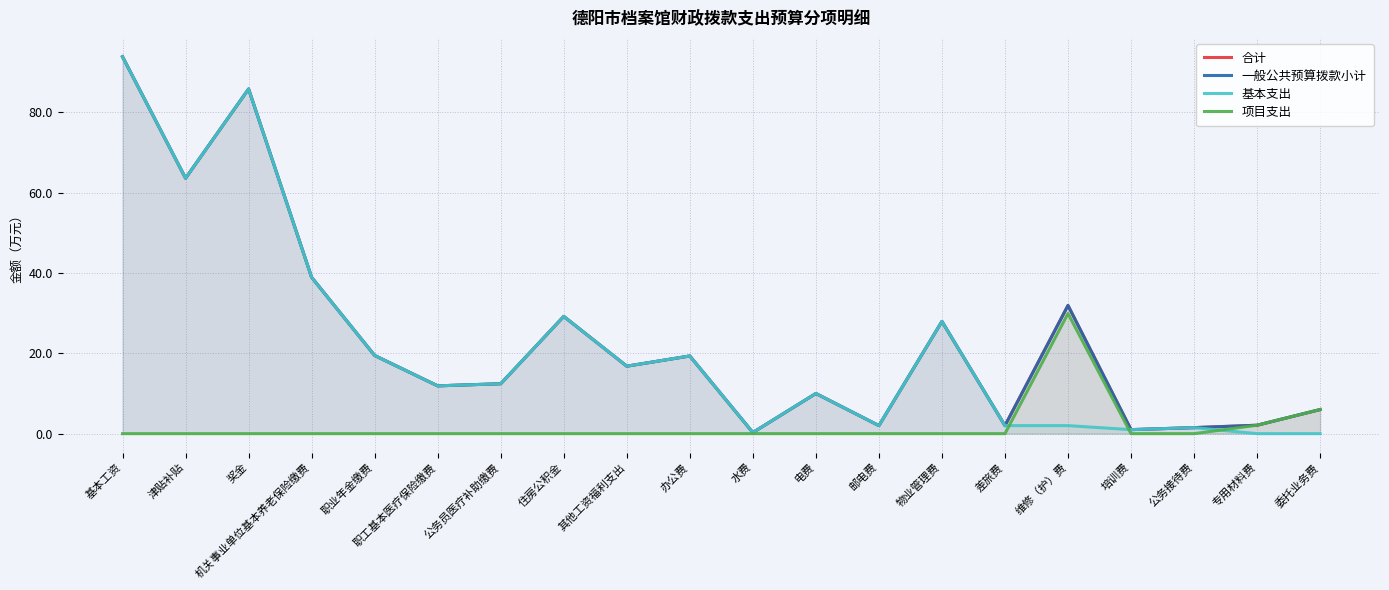

Reading left to right, transcribe all the data shown in this chart.

合计: 93.8	63.6	85.8	38.9	19.5	11.9	12.4	29.2	16.8	19.3	0.3	10.0	2.0	27.9	2.0	31.9	1.0	1.5	2.1	6.0
一般公共预算拨款小计: 93.8	63.6	85.8	38.9	19.5	11.9	12.4	29.2	16.8	19.3	0.3	10.0	2.0	27.9	2.0	31.9	1.0	1.5	2.1	6.0
基本支出: 93.8	63.6	85.8	38.9	19.5	11.9	12.4	29.2	16.8	19.3	0.3	10.0	2.0	27.9	2.0	2.0	1.0	1.5	0.0	0.0
项目支出: 0.0	0.0	0.0	0.0	0.0	0.0	0.0	0.0	0.0	0.0	0.0	0.0	0.0	0.0	0.0	29.9	0.0	0.0	2.1	6.0